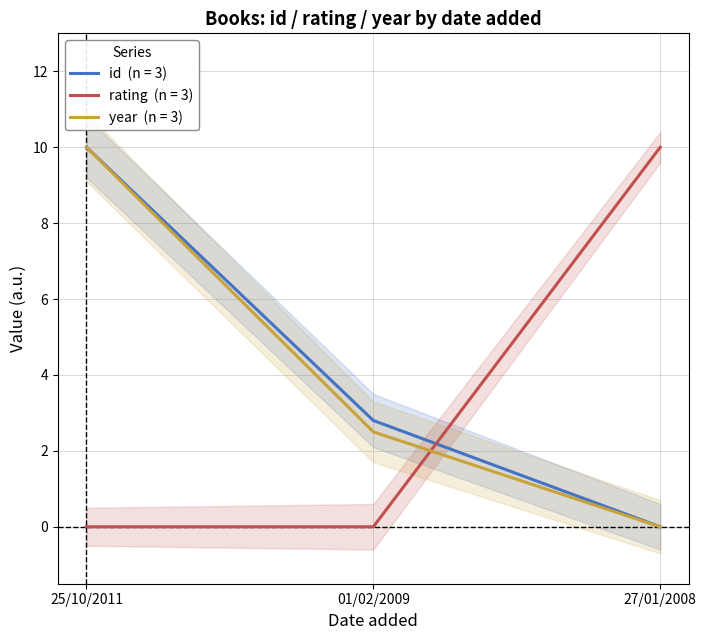

At which category is the sum across all series the highest?

25/10/2011